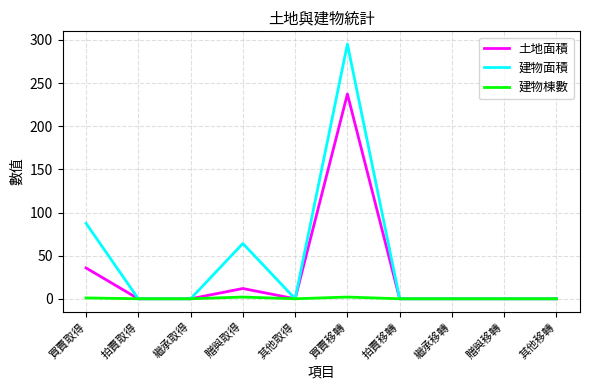

List the series in order of their overall mean, highest first.

建物面積, 土地面積, 建物棟數